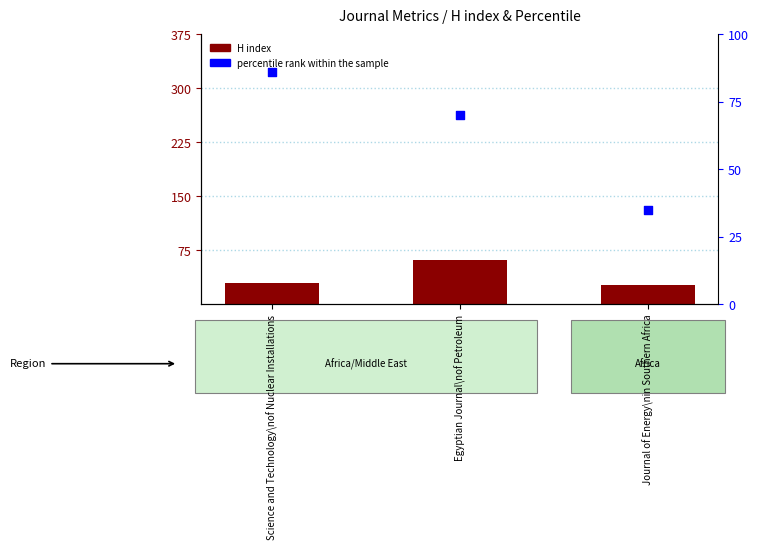

What are all the series names shown in the legend?

H index, percentile rank within the sample